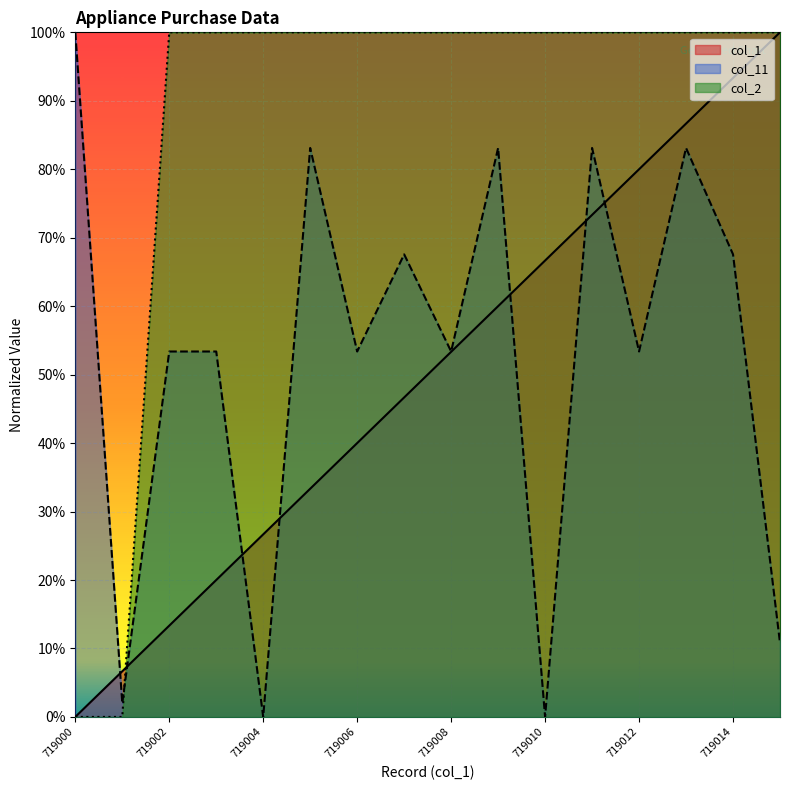

Between which two adjacent categories do col_2 and col_11 first intersect?

719001 and 719002